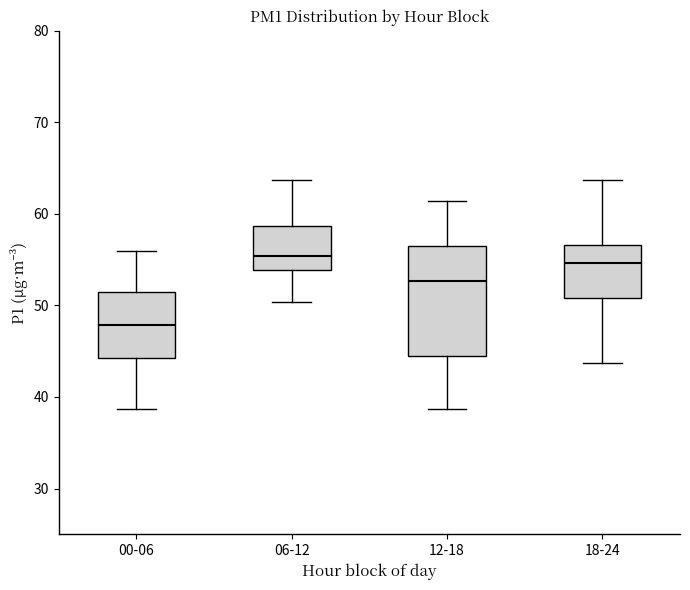

Which box's median line is the lowest?

00-06